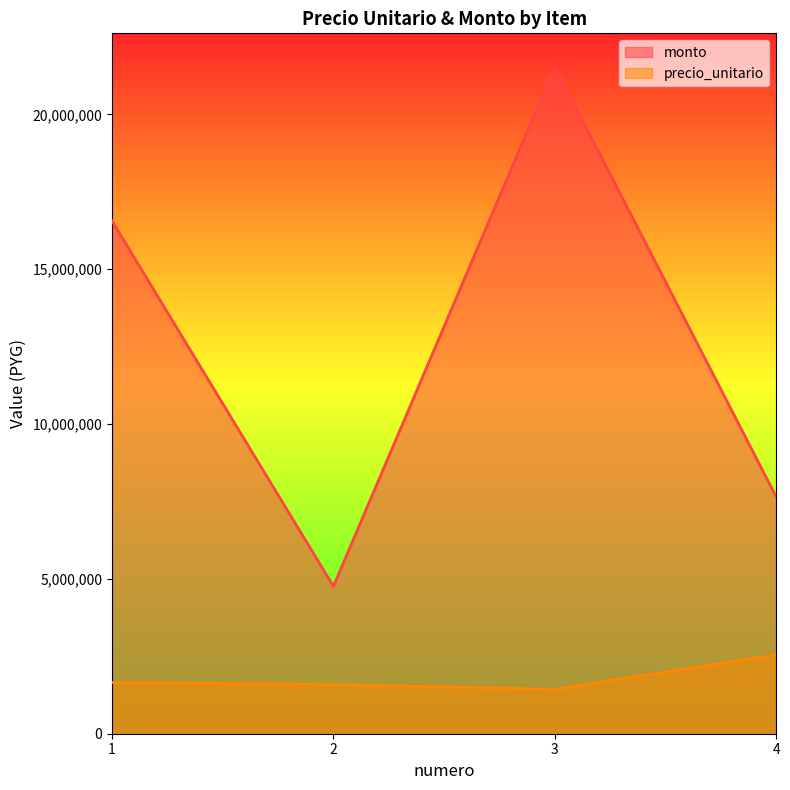

Reading right to left, transcribe all the data shown in this chart.

precio_unitario: 4=2550100	3=1436000	2=1586700	1=1655800
monto: 4=7650300	3=21540000	2=4760100	1=16558000